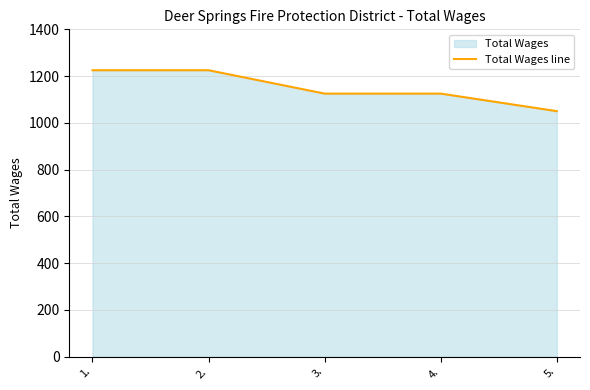

List the labels in order of value, smallest first.

5., 3., 4., 1., 2.